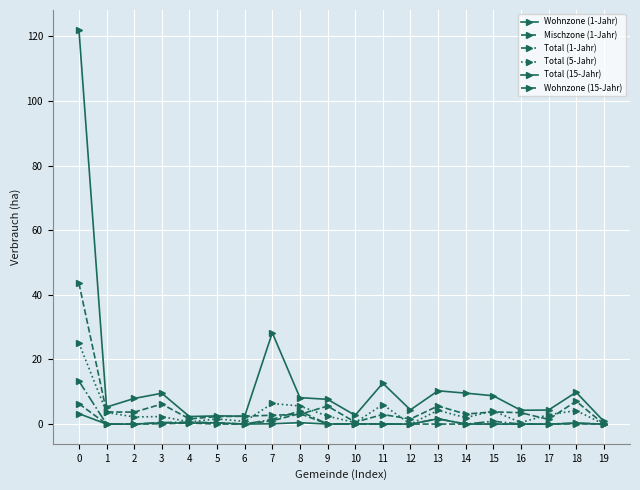

True or false: Wohnzone (1-Jahr) has more than 1 points higher than both neighbors.

True